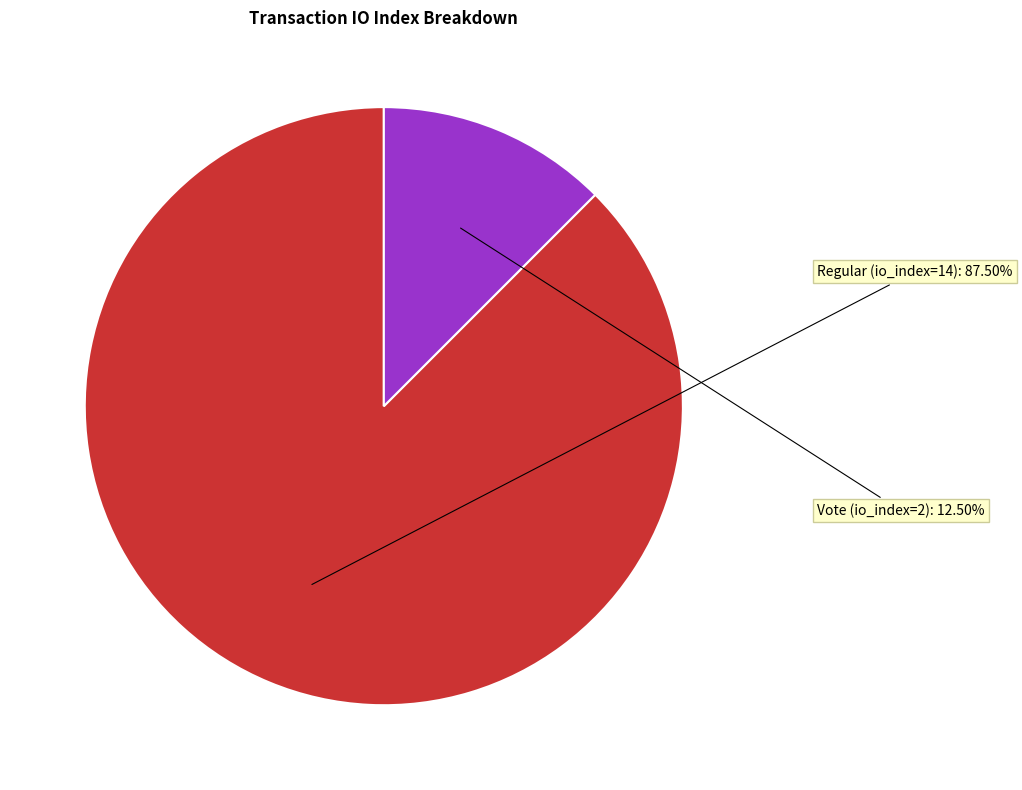

Which slice is the largest?

Regular (io_index=14)